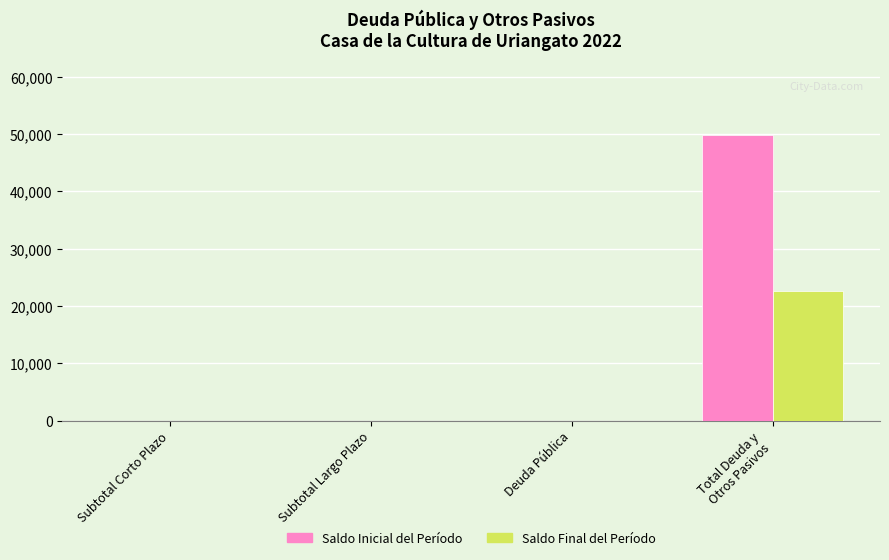

The Saldo Inicial del Período series shows 28346.7 at Subtotal Largo Plazo. True or false?

False